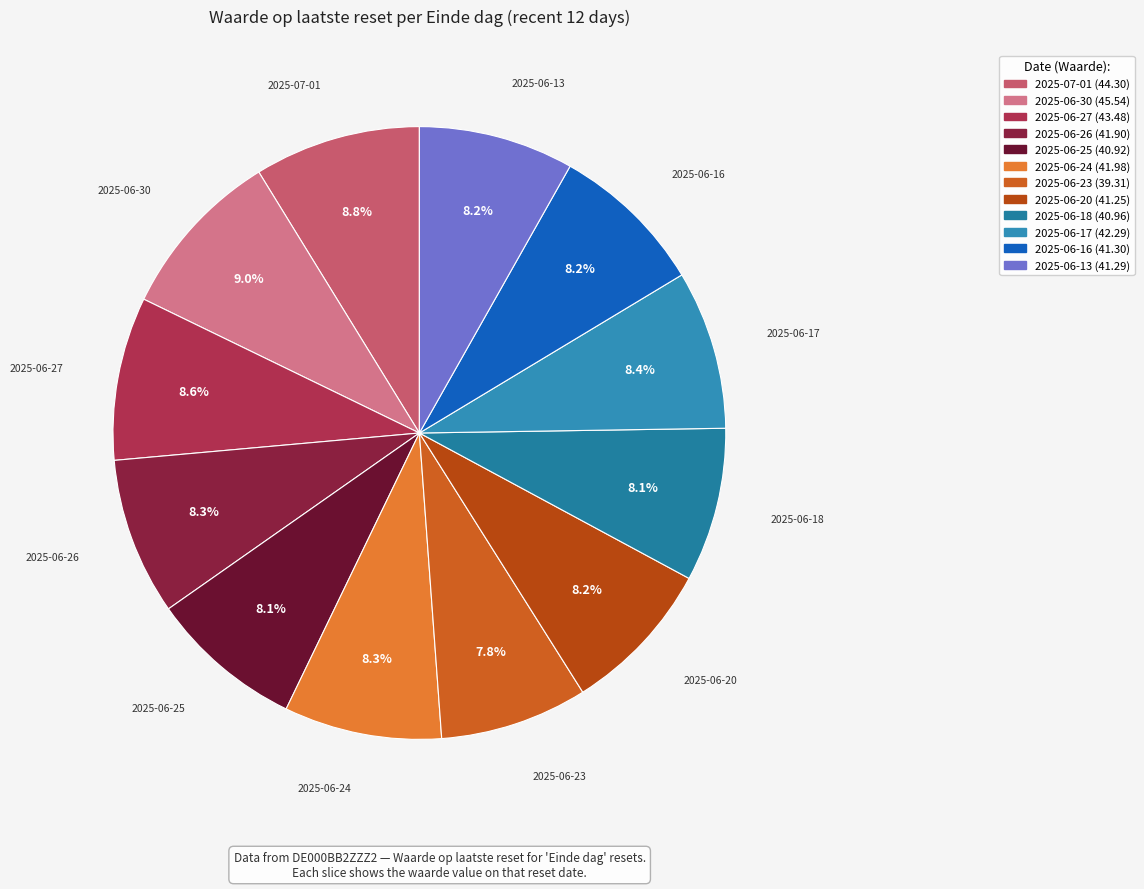

Does any single category account for the majority?

No